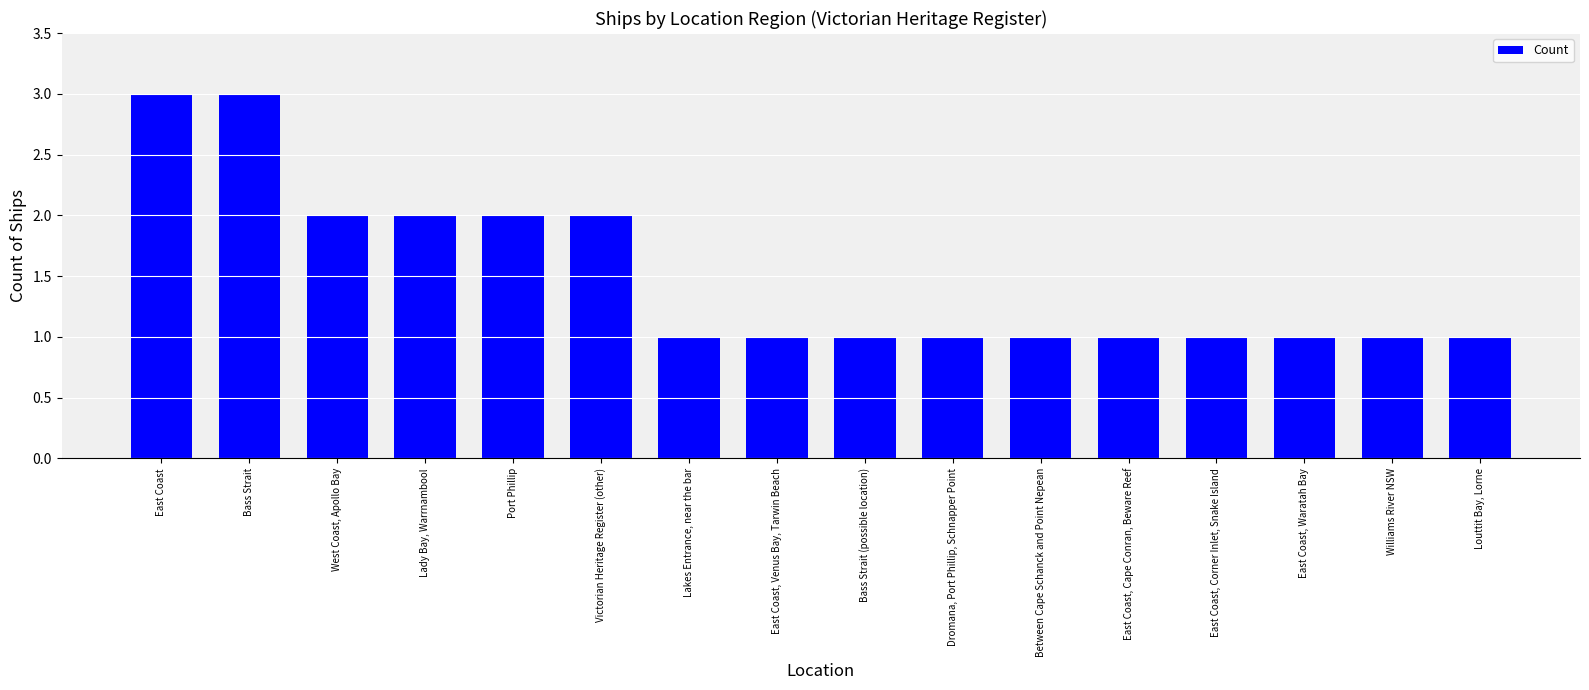

Read the value at Port Phillip.

2